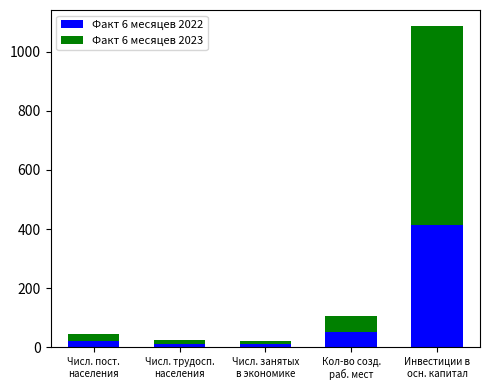

Is it true that Факт 6 месяцев 2022 equals 10.2 at Числ. занятых
в экономике?

True